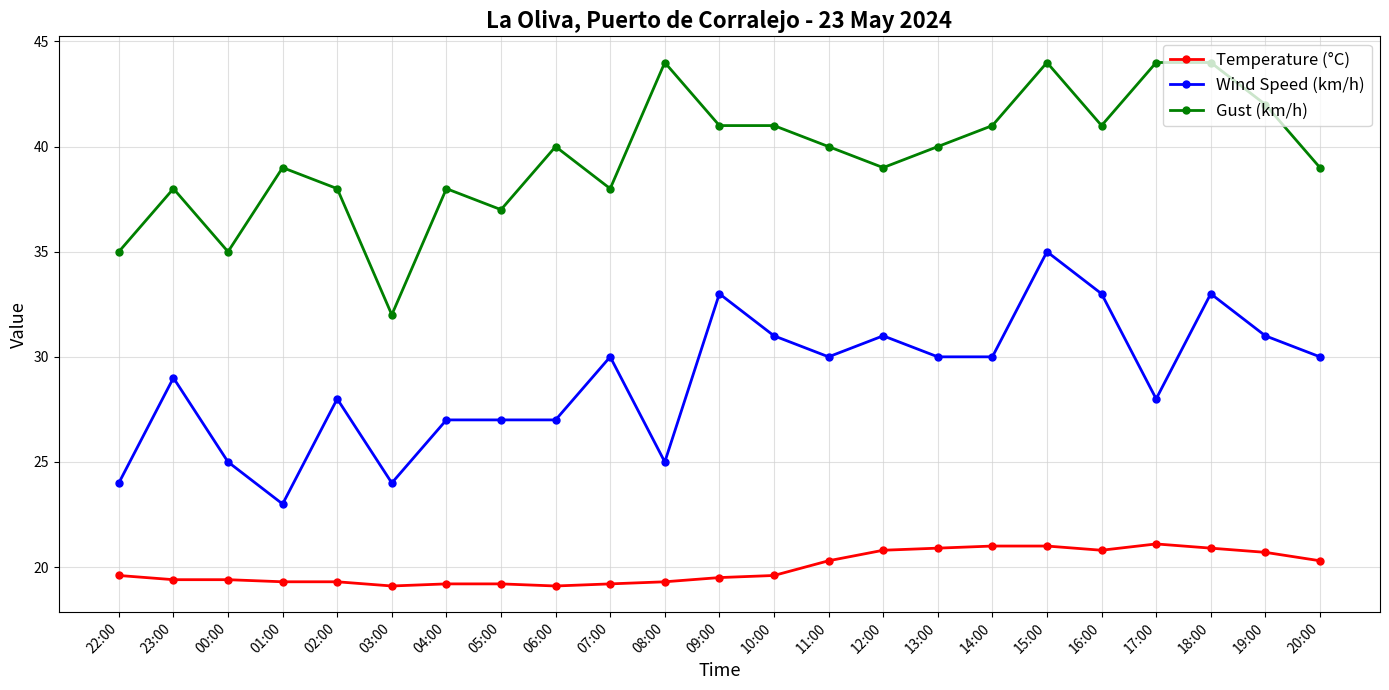

What is the value of the Temperature (°C) point at the 12th from the left?

19.5